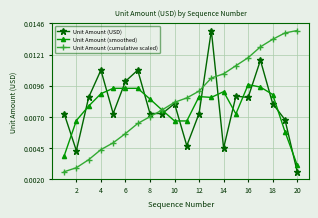

How many lines are shown in the chart?

3